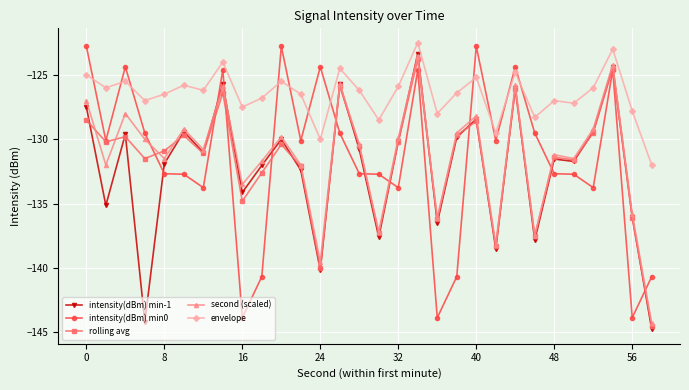

What is the value of the second (scaled) point at the 16th from the left?

-137.2